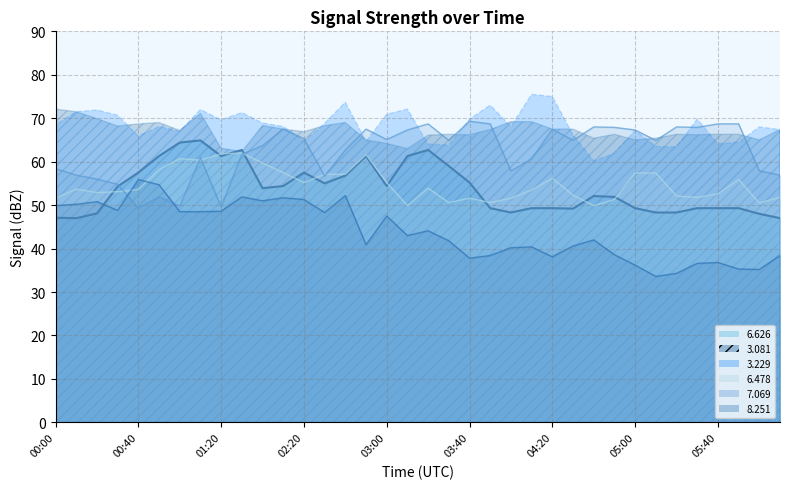

What is the total value across all series at 05:10?

204.2